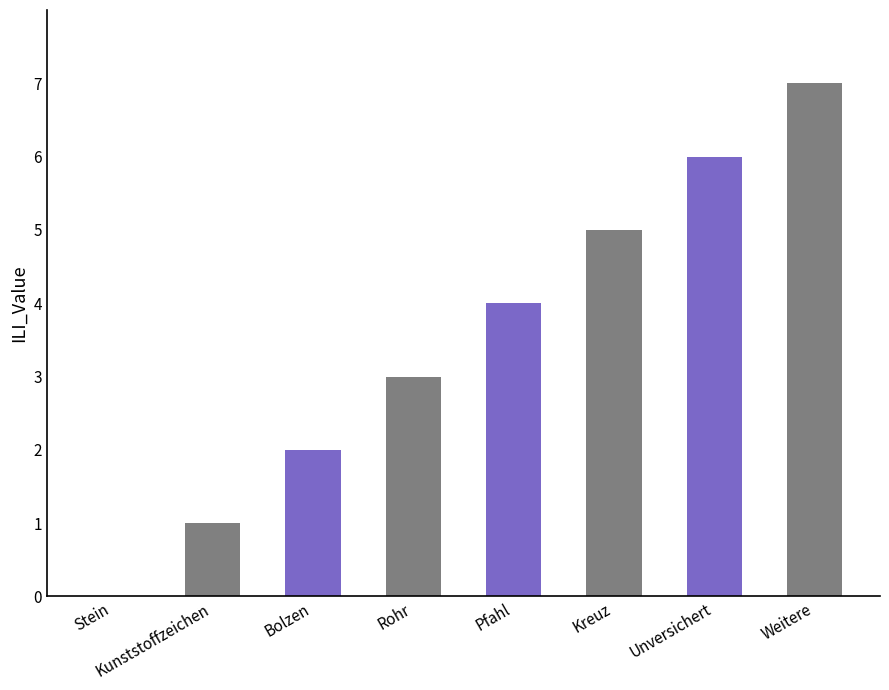

The value at Bolzen is 4. True or false?

False